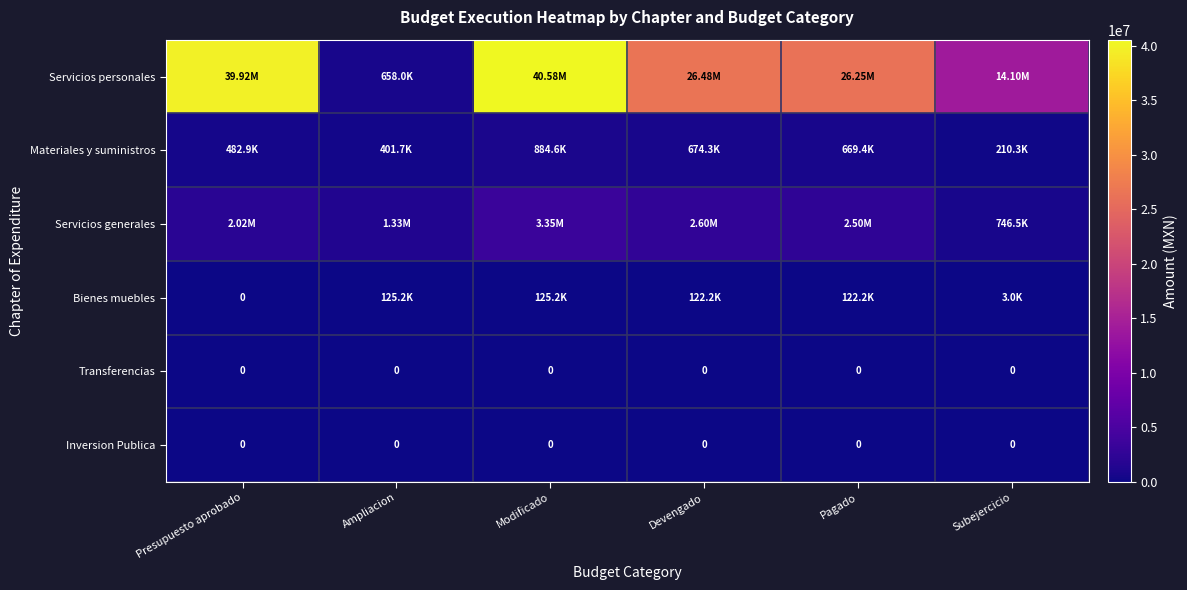

The Servicios generales series shows 2015511.4 at Presupuesto aprobado. True or false?

True